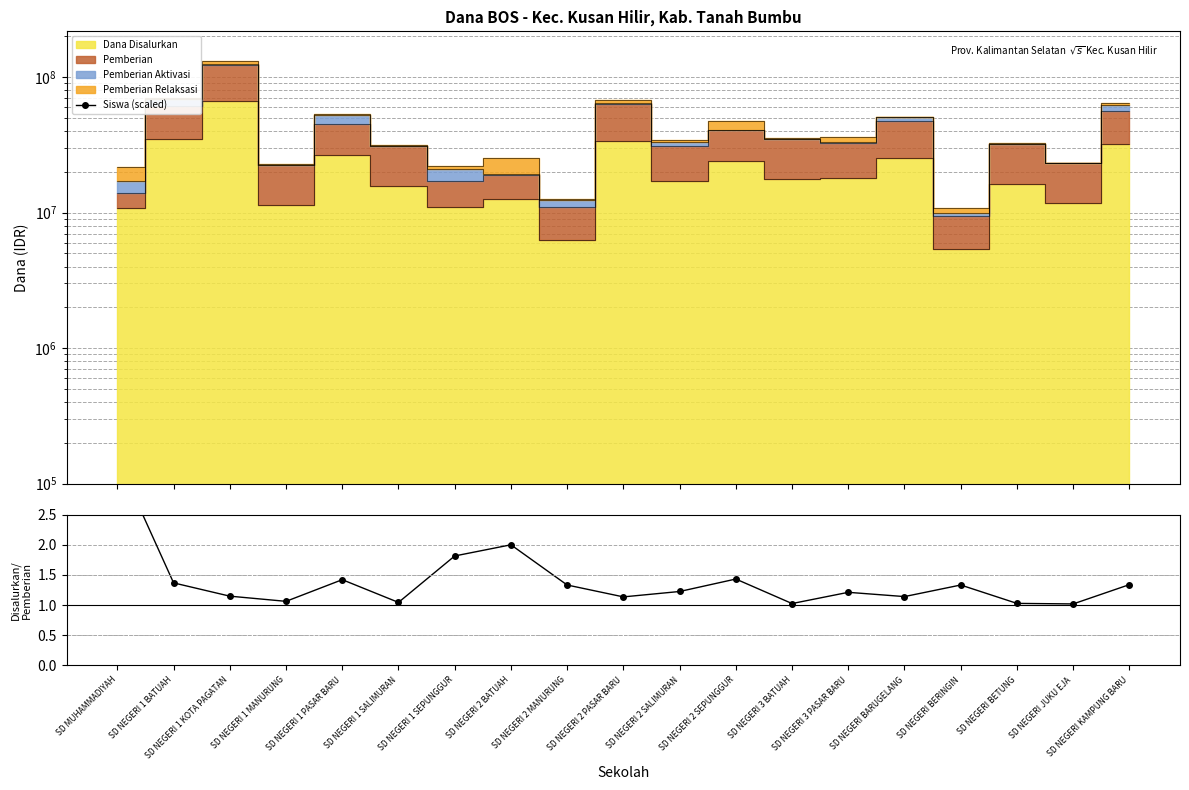

Which category has the lowest value across all series?

SD NEGERI JUKU EJA